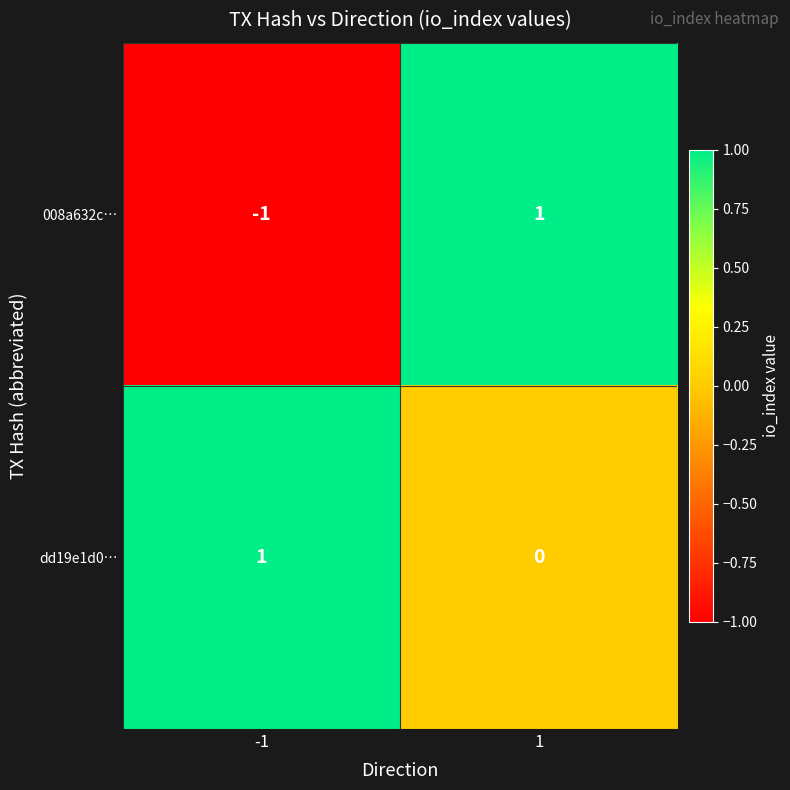

The value of 008a632c… at -1 is -2. True or false?

False